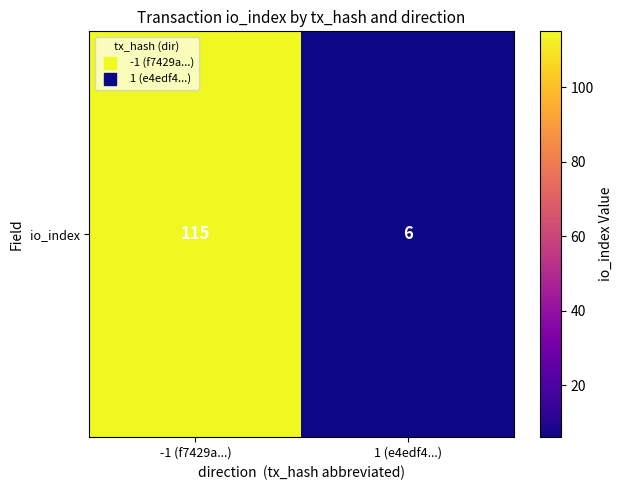

Between 1 (e4edf4...) and -1 (f7429a...), which is larger?

-1 (f7429a...)